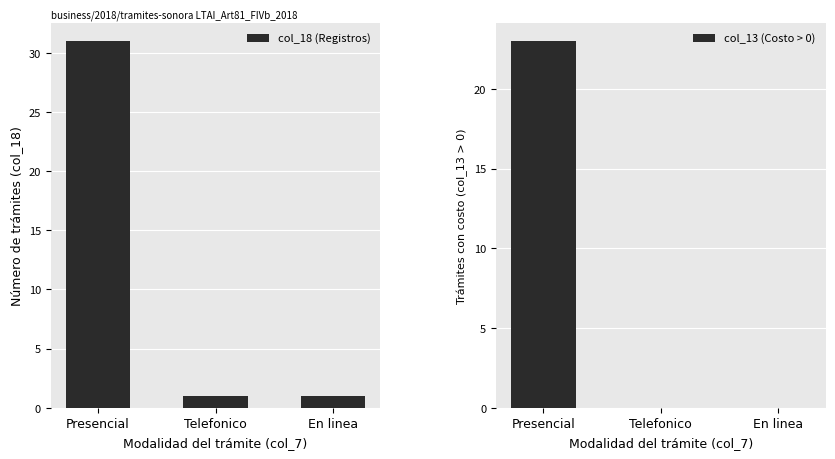

List the series in order of their peak value, highest first.

col_18 (Registros), col_13 (Costo > 0)